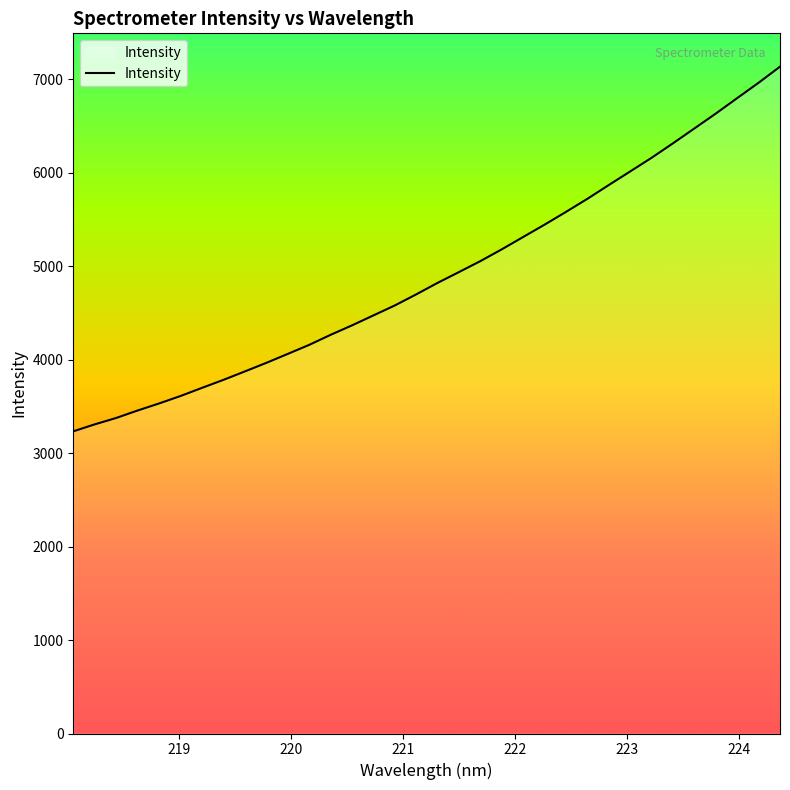

What is the maximum value shown in the chart?

7136.2